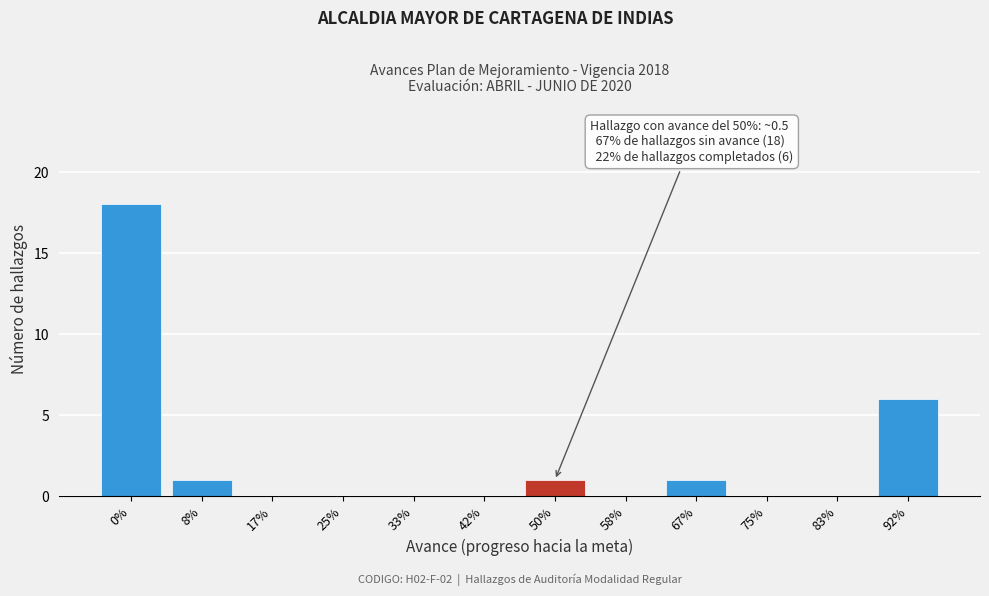

Reading left to right, list all the values displayed in this chart.

0%=18	8%=1	17%=0	25%=0	33%=0	42%=0	50%=1	58%=0	67%=1	75%=0	83%=0	92%=6